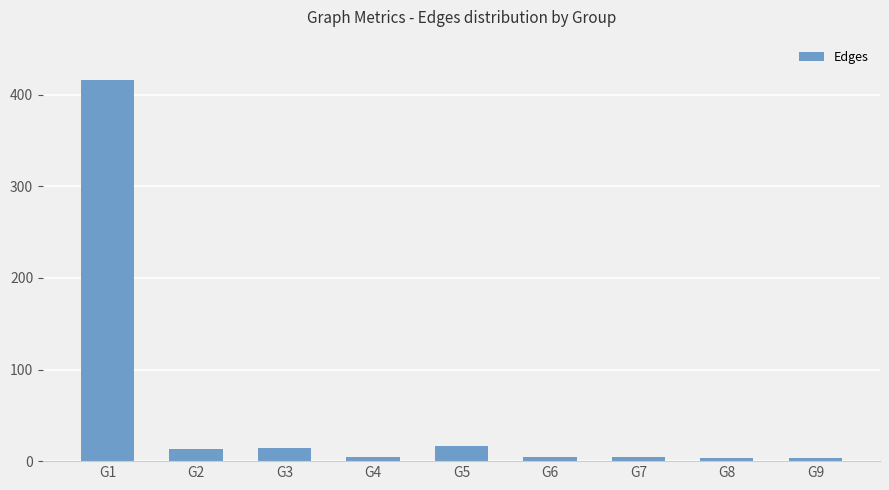

Does the chart contain stacked bars?

No